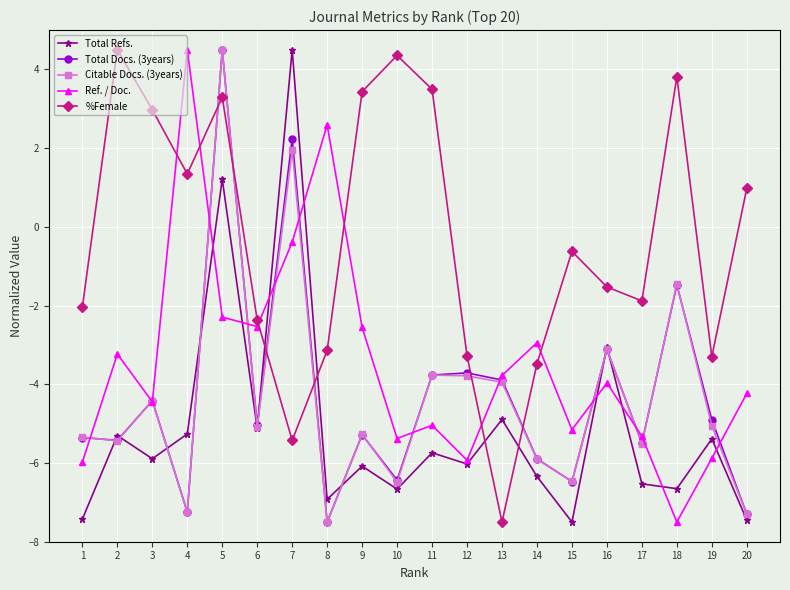

What is the sum of all Citable Docs. (3years) values?

-86.6